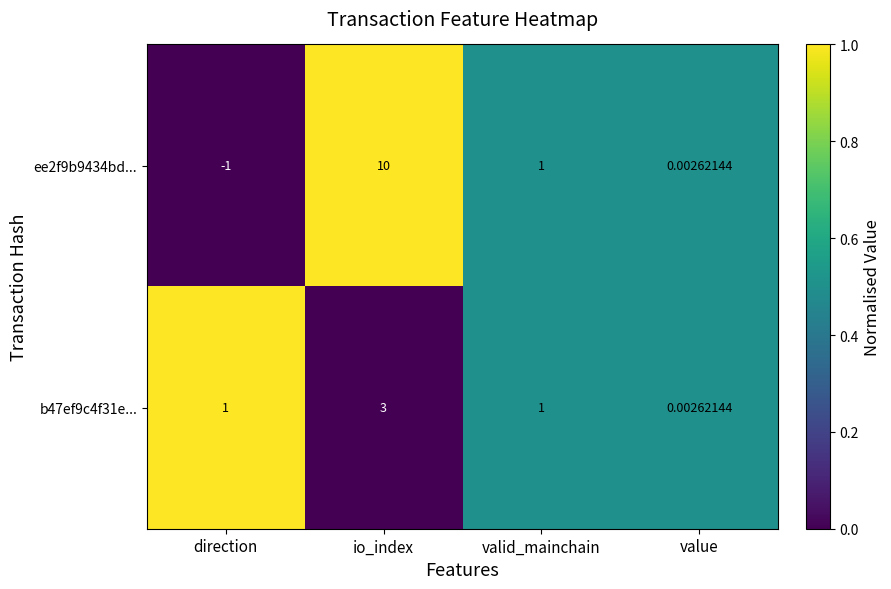

At which category is the sum across all series the highest?

io_index